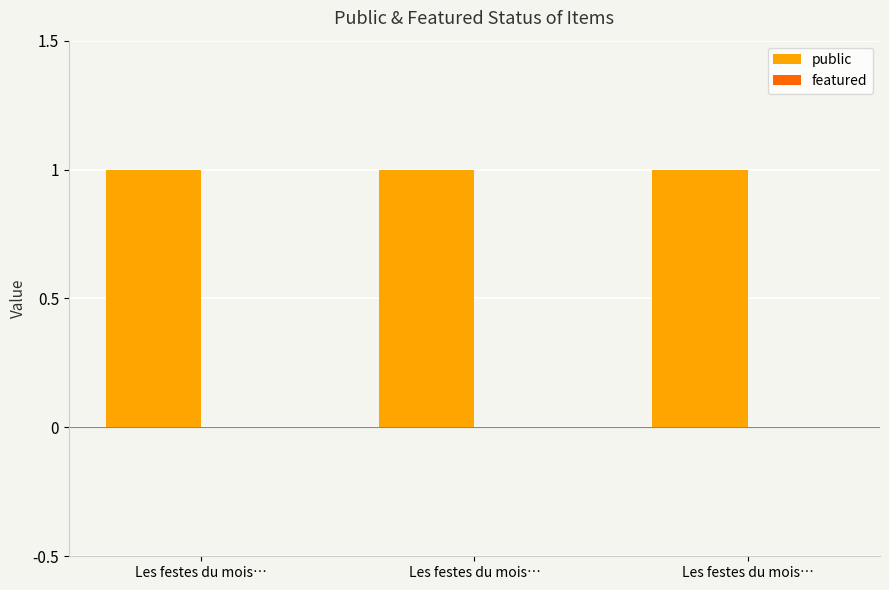

At which category is the sum across all series the highest?

Les festes du mois…